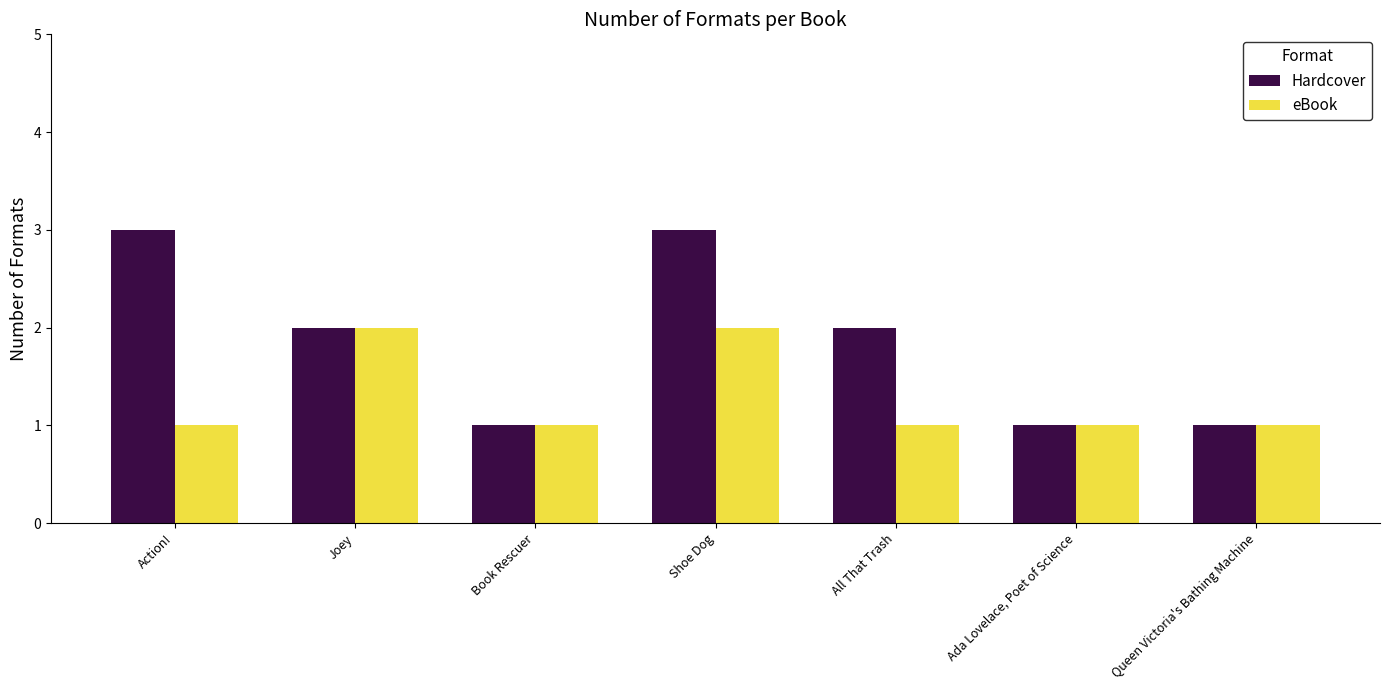

Which series has the widest spread of values?

Hardcover